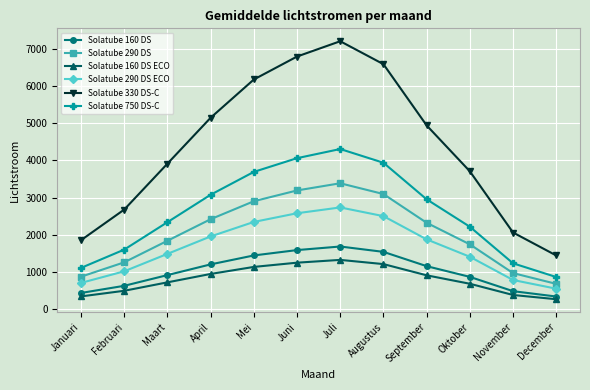

True or false: Solatube 330 DS-C and Solatube 160 DS cross at least once.

False